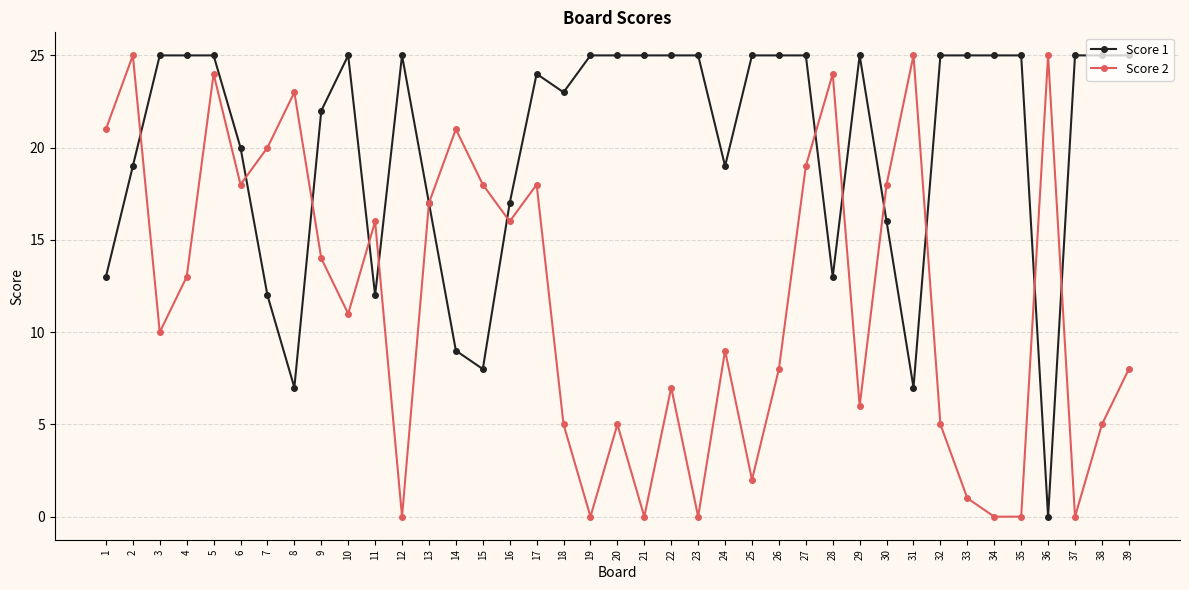

At which category is the sum across all series the highest?

5